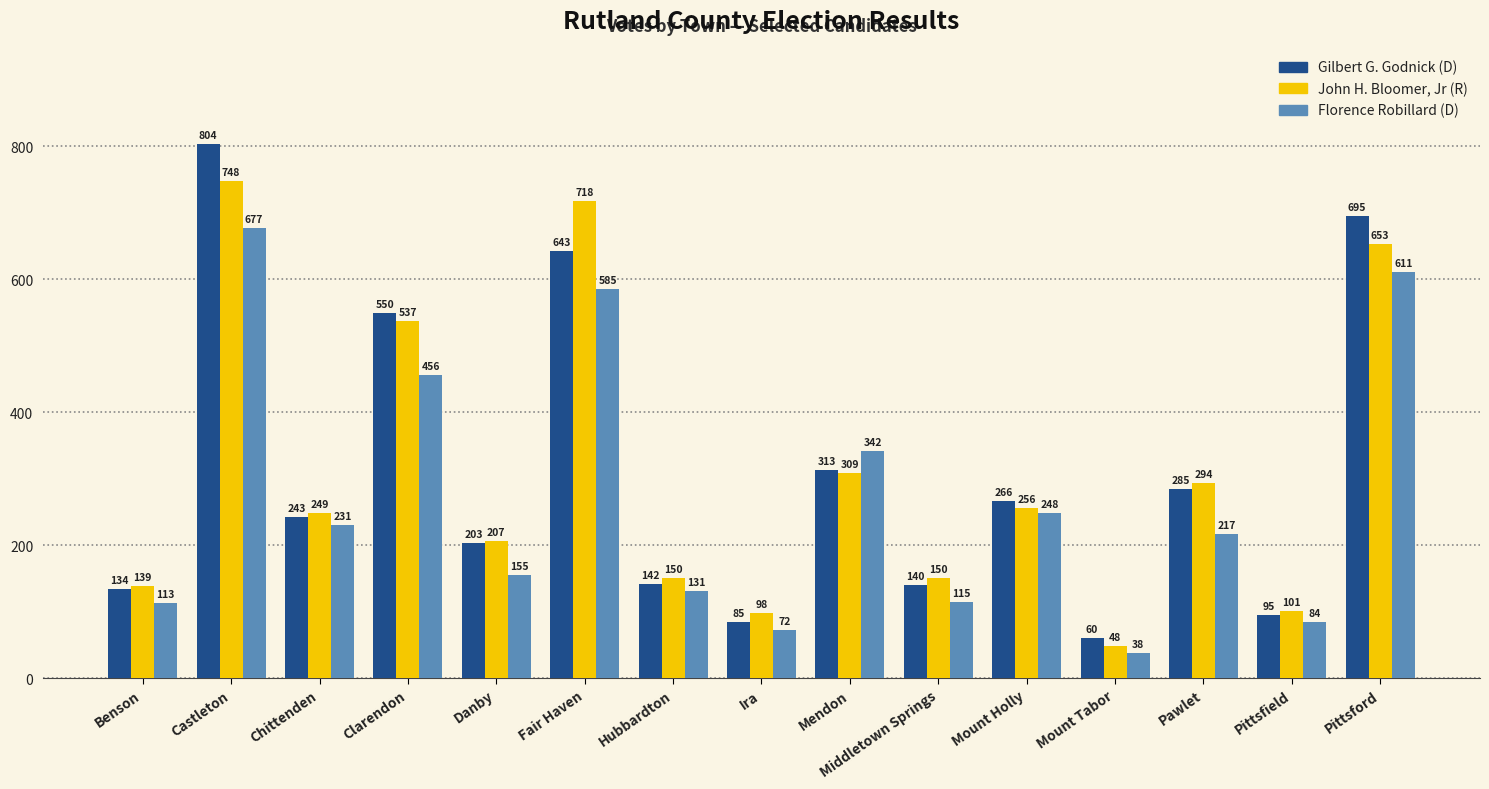

Reading left to right, what are all the values shown in this chart?

Gilbert G. Godnick (D): 134	804	243	550	203	643	142	85	313	140	266	60	285	95	695
John H. Bloomer, Jr (R): 139	748	249	537	207	718	150	98	309	150	256	48	294	101	653
Florence Robillard (D): 113	677	231	456	155	585	131	72	342	115	248	38	217	84	611